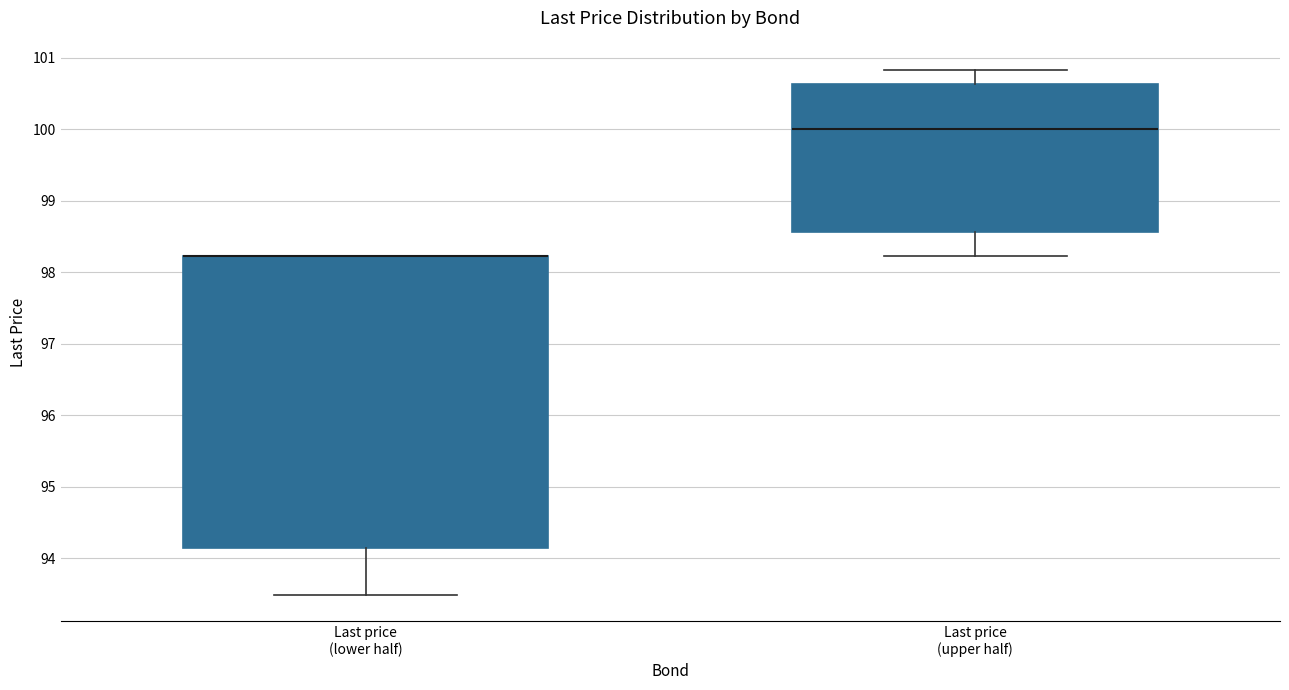

Reading left to right, transcribe this box plot: for each box, give where its median line is, the range the box spans, and where its two whiskers end, as read against the y-axis. The values are not printed on the chart, so give them approximately, as read against the axis.

Last price (lower half): median 98.2 (drawn on the box's upper edge), box 94.2 to 98.2, whiskers 93.5 to 98.2
Last price (upper half): median 100.0, box 98.6 to 100.6, whiskers 98.2 to 100.8